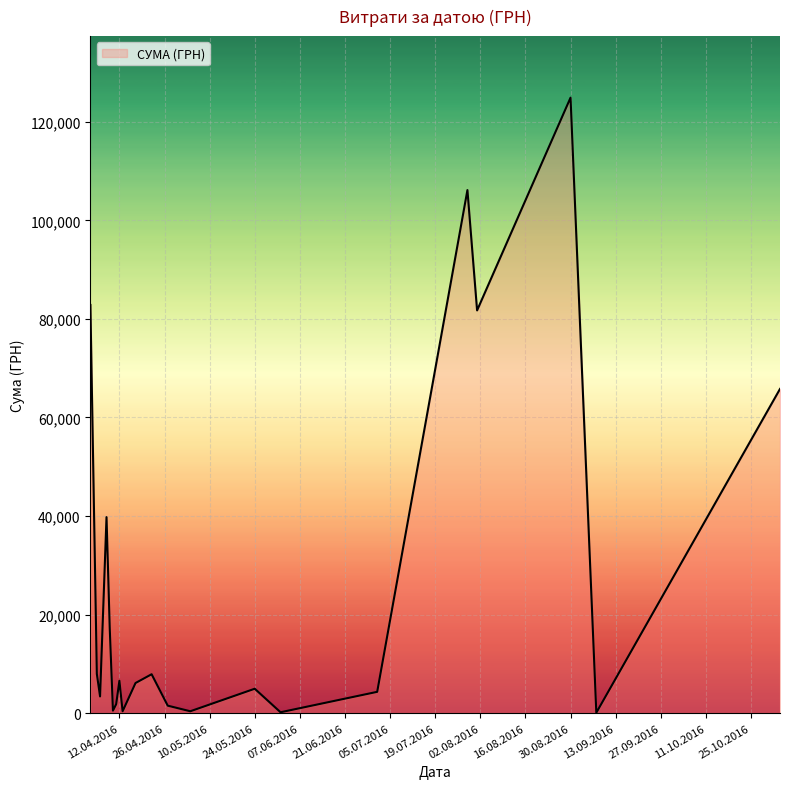

What is the difference between the maximum and minimum values?

124820.3